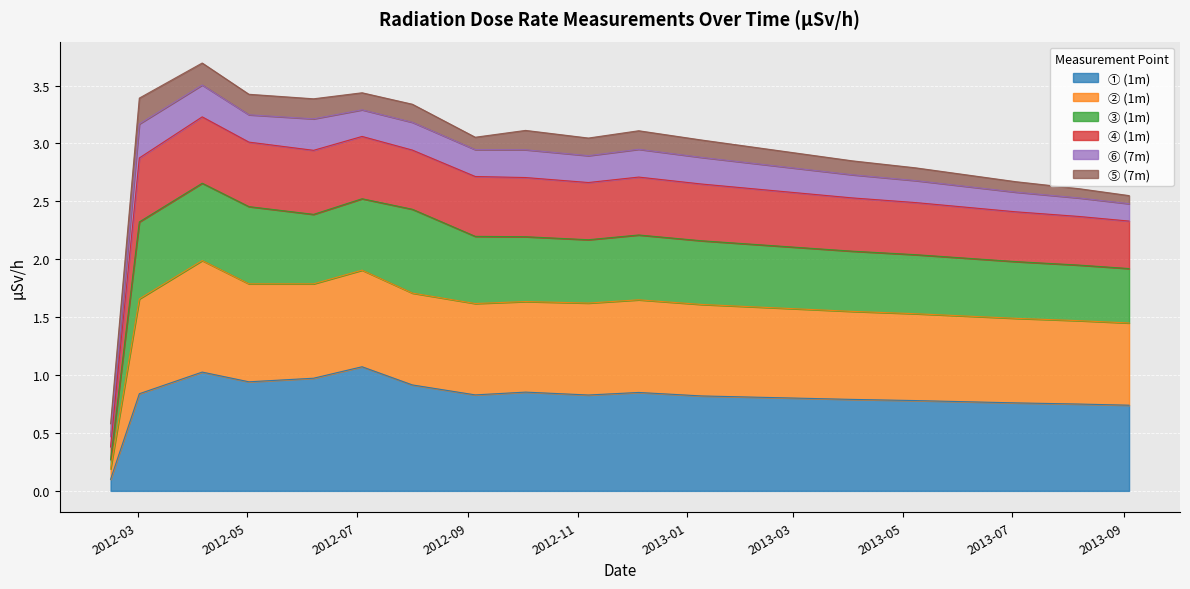

What is the highest value of the ① (1m) series?

1.1